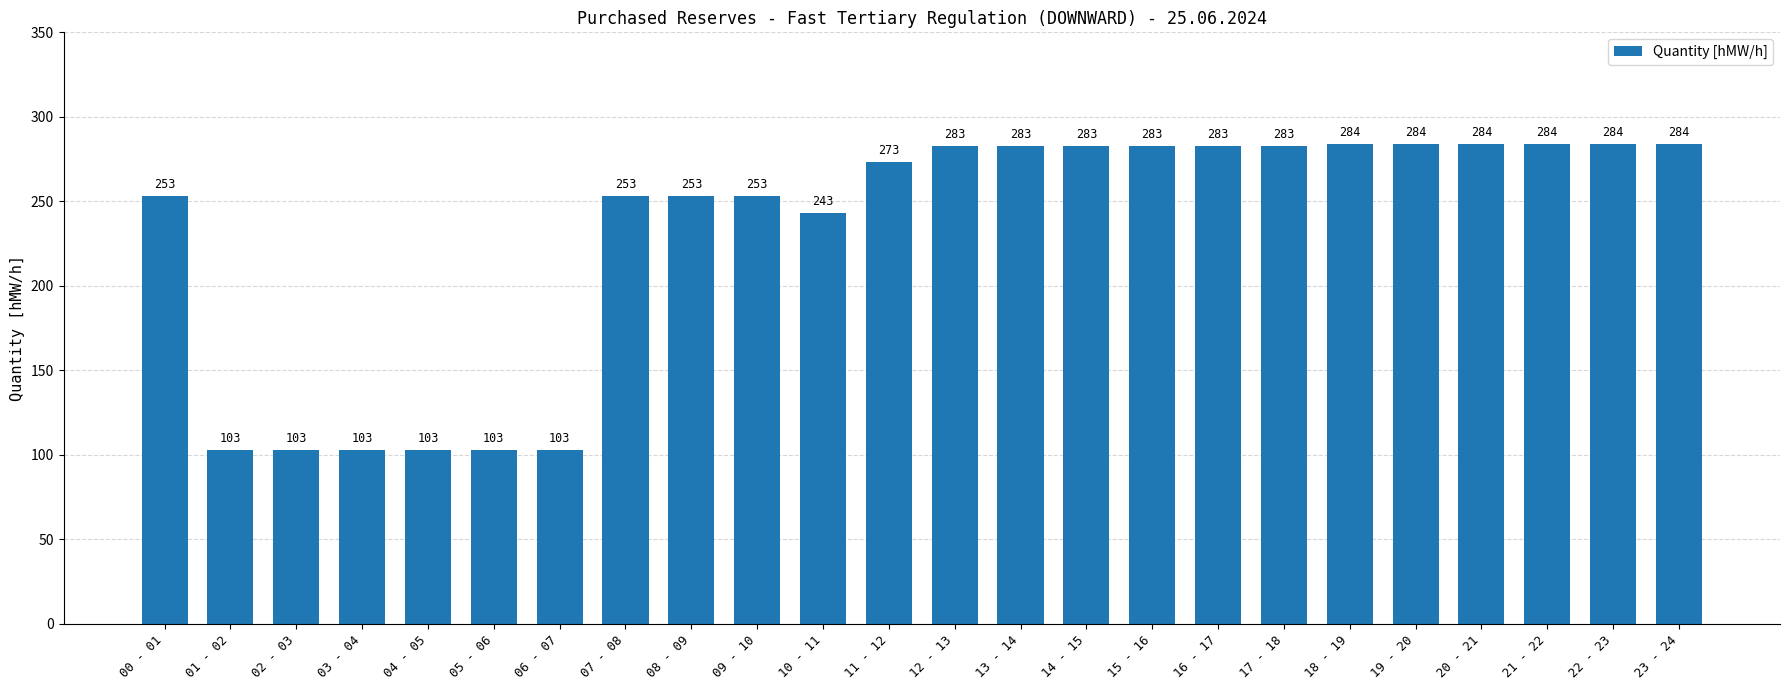

What is the minimum value shown in the chart?

103